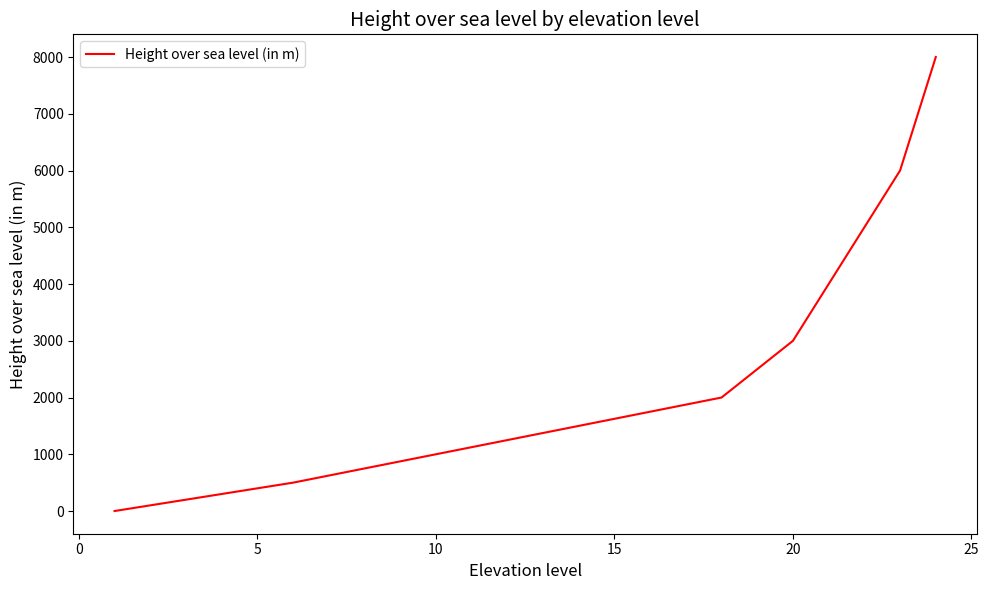

How many lines are shown in the chart?

1